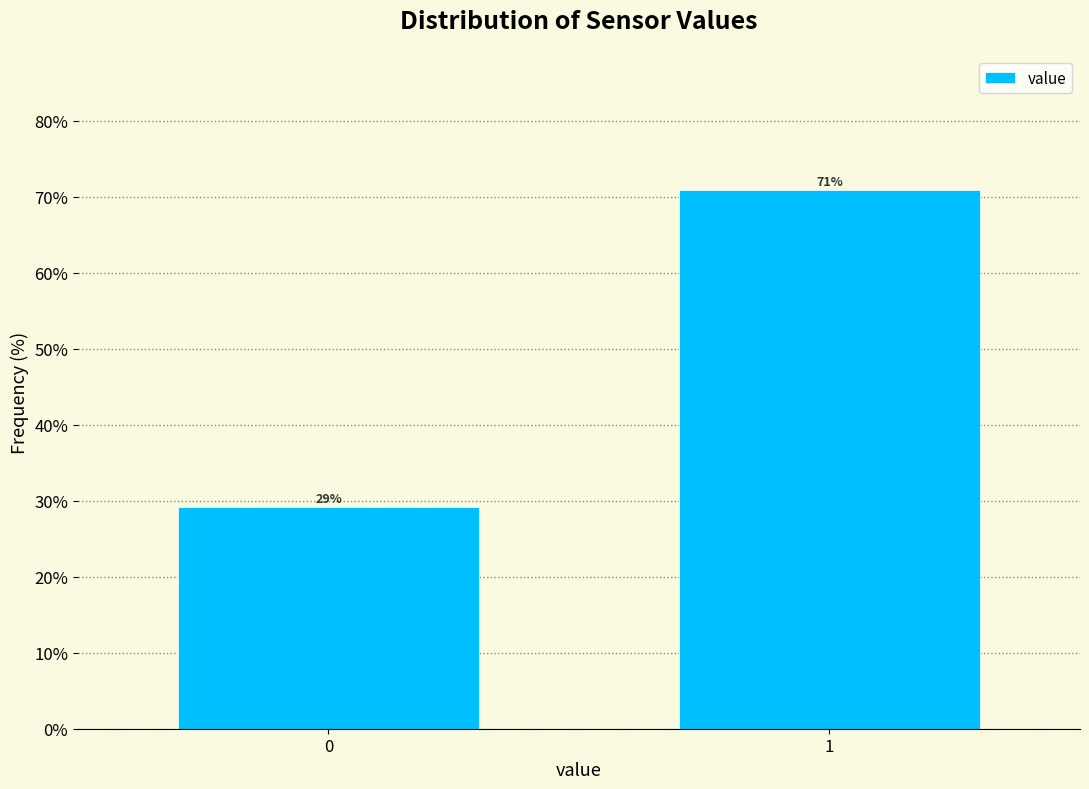

What is the sum of the values at 0 and 1?

100.0